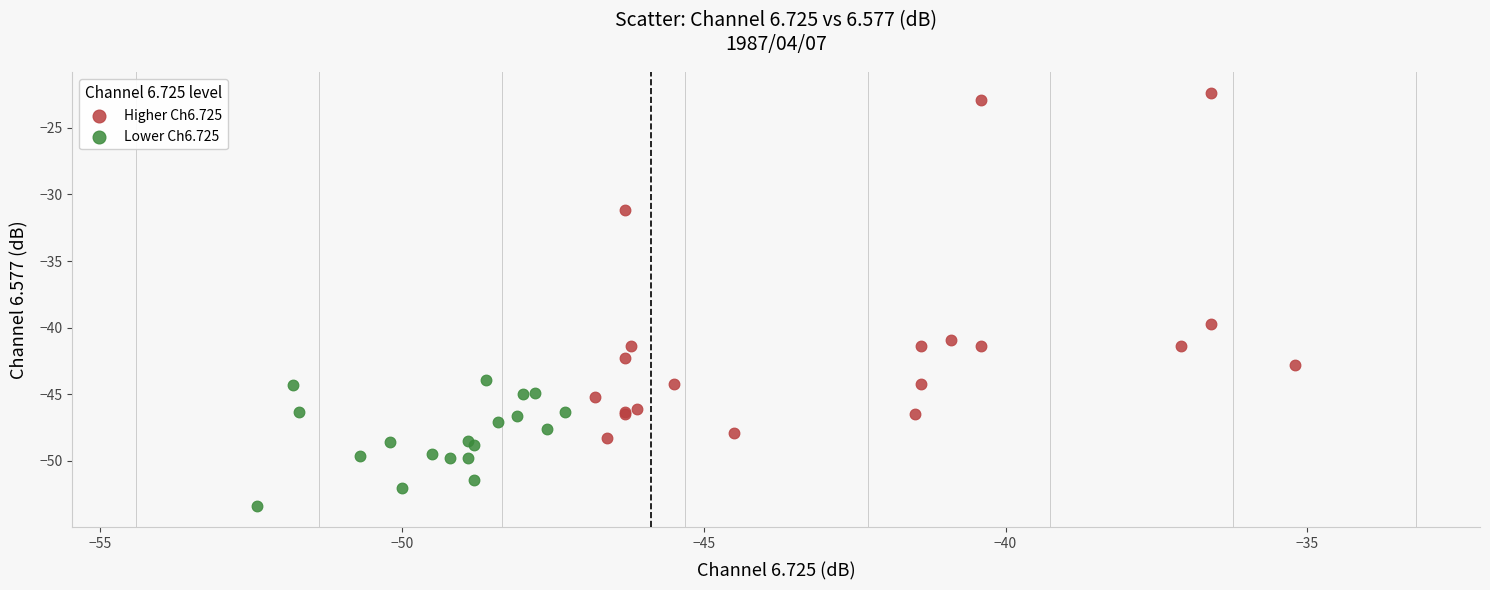

Which series has the largest Y range (max minus min)?

Higher Ch6.725